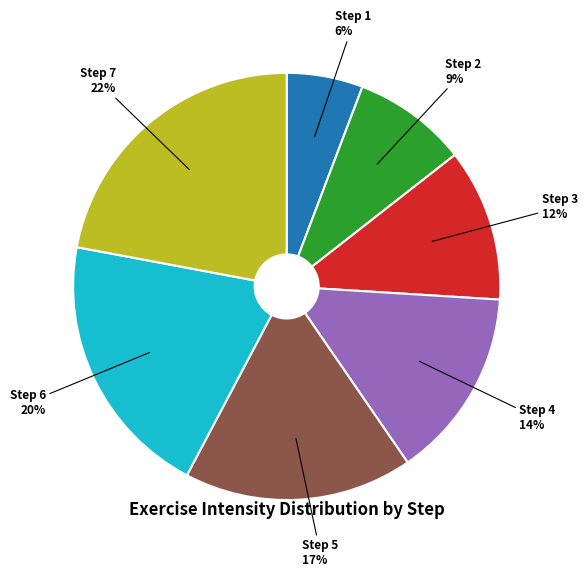

Is there any slice that represents more than half of the pie?

No